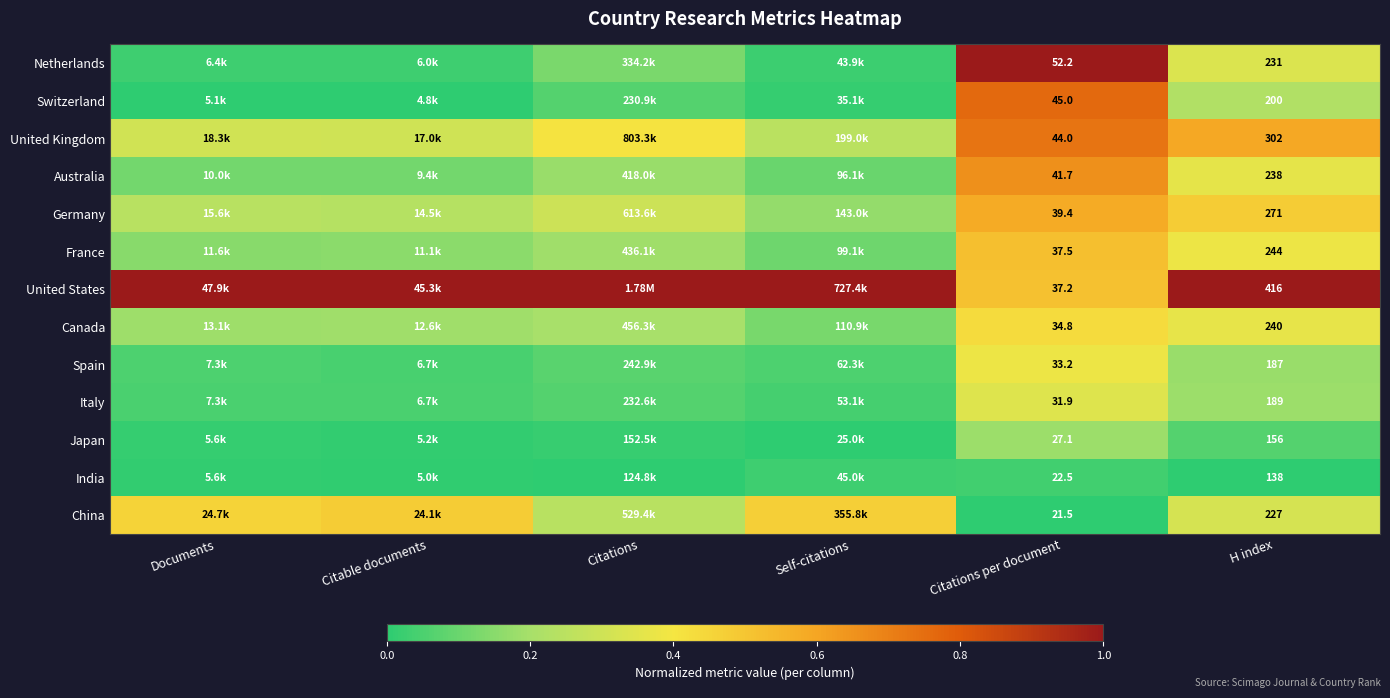

At Citations per document, list the series in order from smallest to largest.

China, India, Japan, Italy, Spain, Canada, United States, France, Germany, Australia, United Kingdom, Switzerland, Netherlands